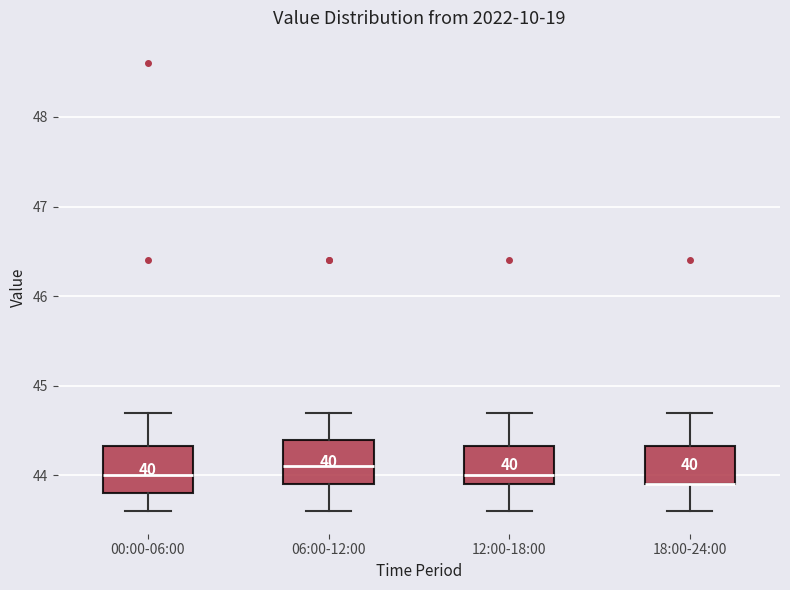

Reading left to right, transcribe this box plot: for each box, give where its median line is, the range the box spans, and where its two whiskers end, as read against the y-axis. The values are not printed on the chart, so give them approximately, as read against the axis.

00:00-06:00: median 44.0, box 43.8 to 44.3, whiskers 43.6 to 44.7
06:00-12:00: median 44.1, box 43.9 to 44.4, whiskers 43.6 to 44.7
12:00-18:00: median 44.0, box 43.9 to 44.3, whiskers 43.6 to 44.7
18:00-24:00: median 43.9 (drawn on the box's lower edge), box 43.9 to 44.3, whiskers 43.6 to 44.7